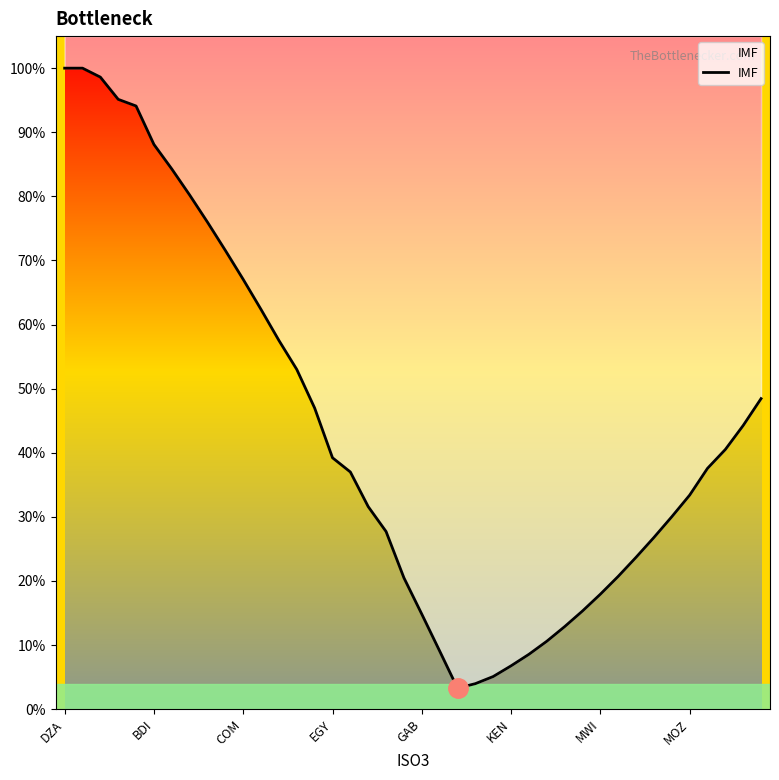

Where is the first local minimum?

22